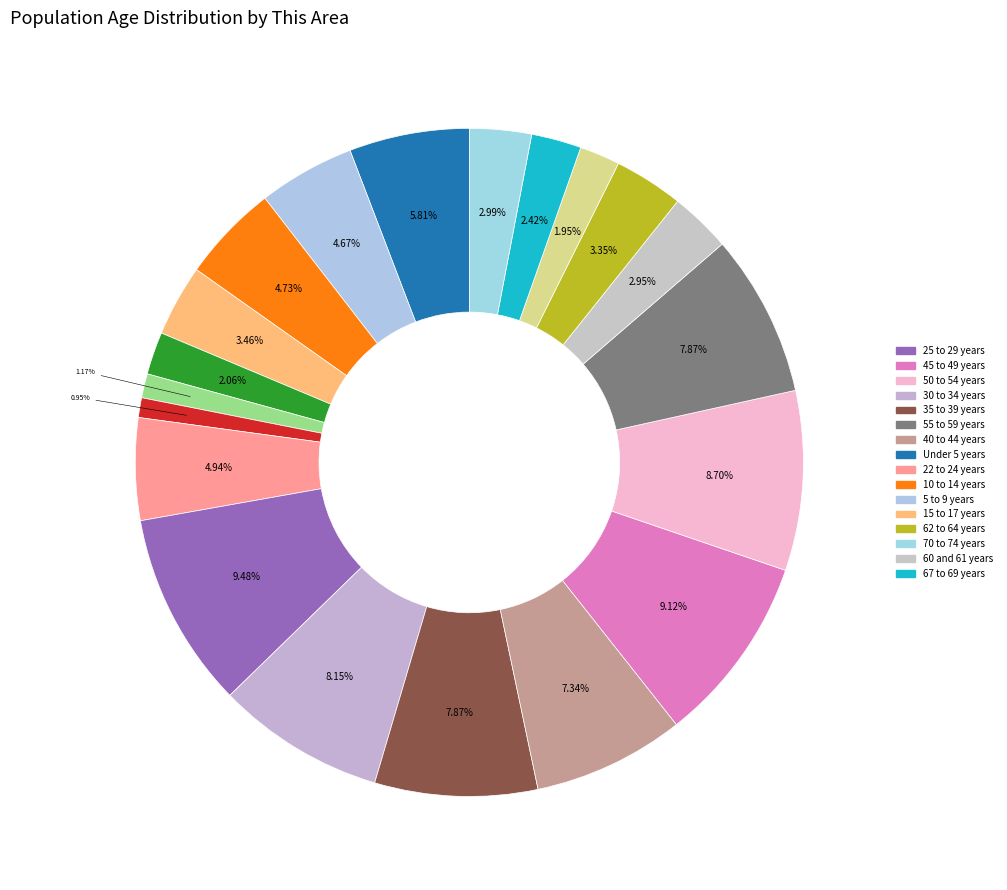

Rank the categories by value from highest to lowest.

25 to 29 years, 45 to 49 years, 50 to 54 years, 30 to 34 years, 35 to 39 years, 55 to 59 years, 40 to 44 years, Under 5 years, 22 to 24 years, 10 to 14 years, 5 to 9 years, 15 to 17 years, 62 to 64 years, 70 to 74 years, 60 and 61 years, 67 to 69 years, 18 and 19 years, 65 and 66 years, 20 years, 21 years